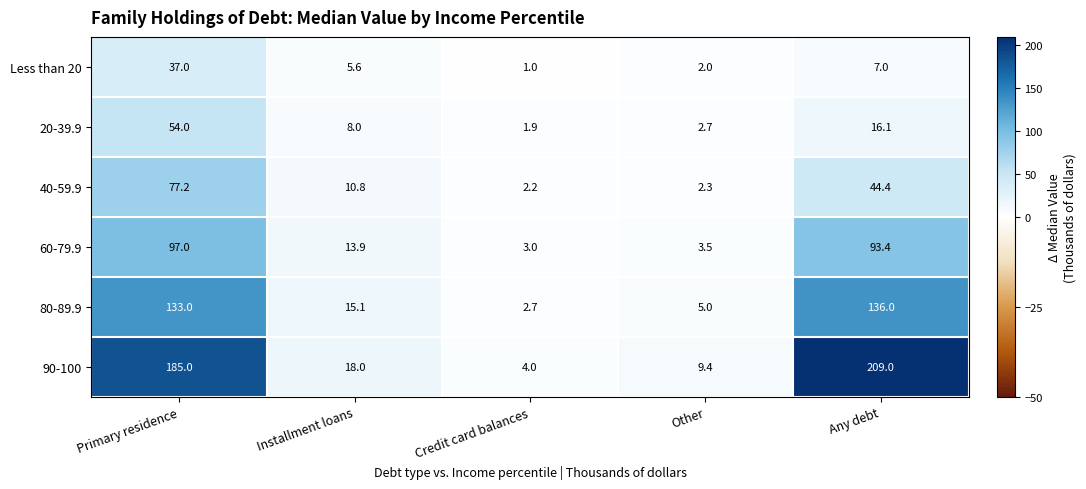

The value of 80-89.9 at Any debt is 136.0. True or false?

True